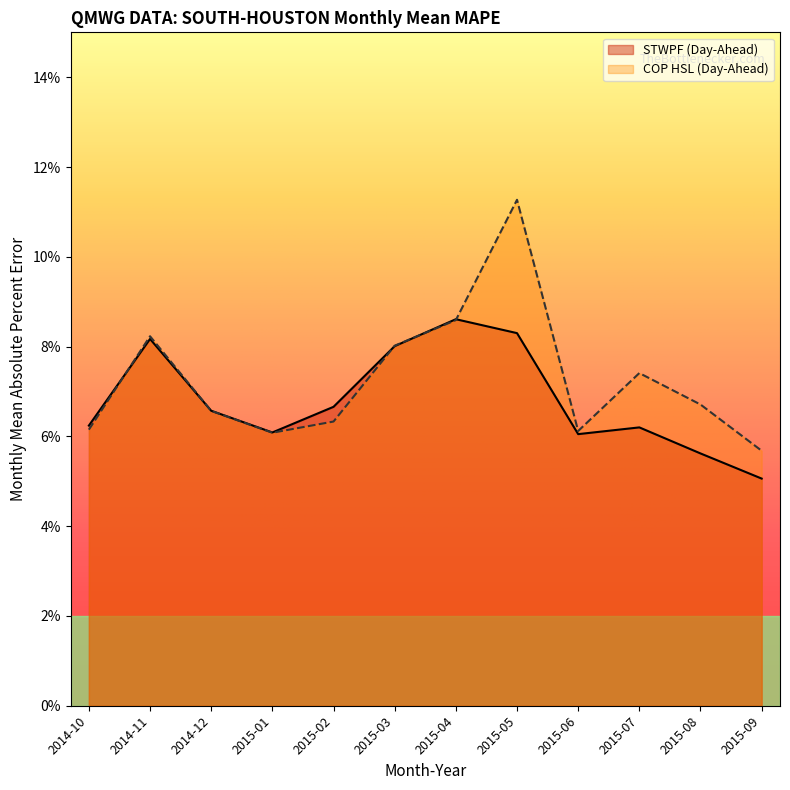

Is the value of STWPF (Day-Ahead) at 2015-02 greater than the value of COP HSL (Day-Ahead) at 2015-04?

No